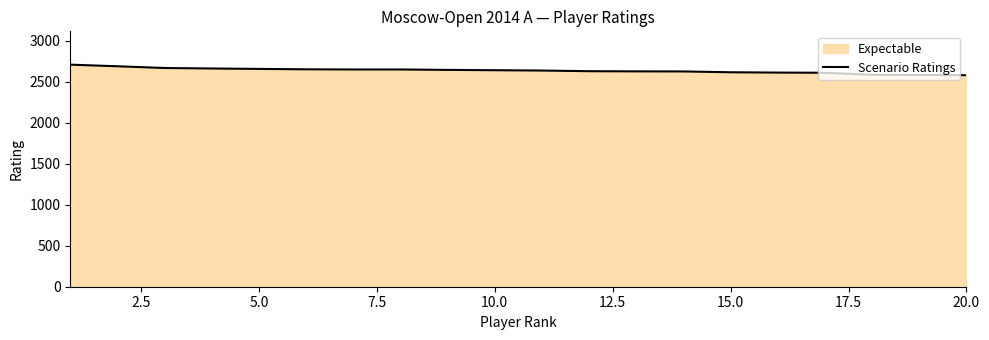

Is it true that the value at 20.0 is 2581?

True